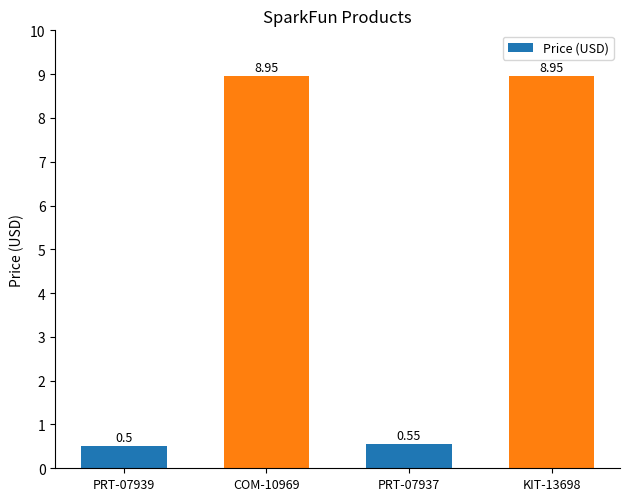

What is the label of the 1st bar from the left?

PRT-07939